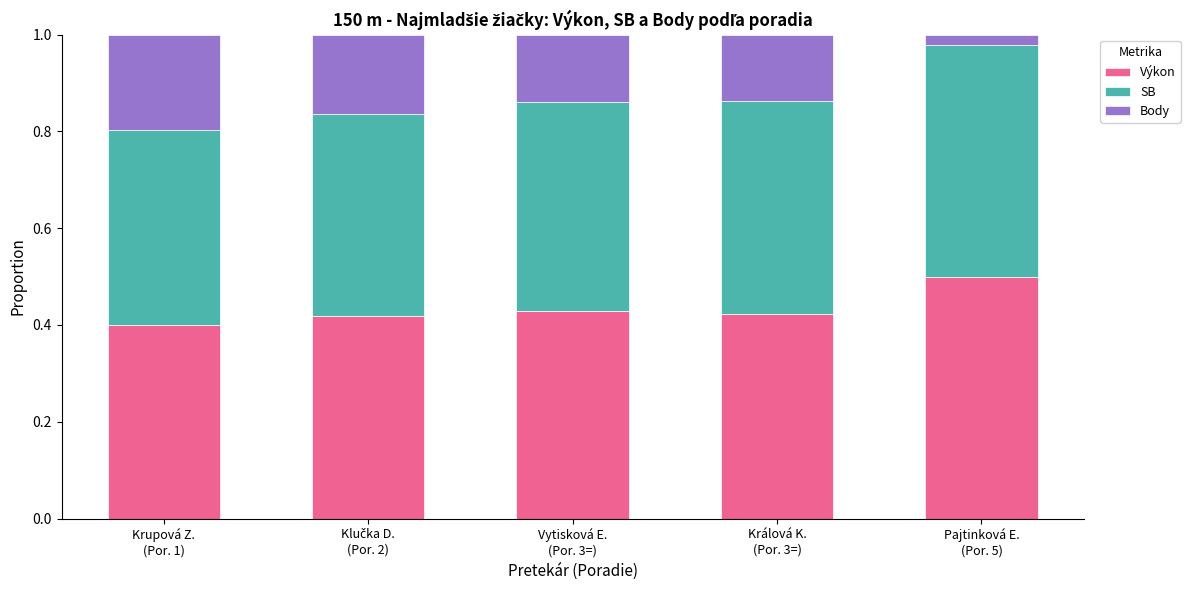

How many data points does each series have?

5